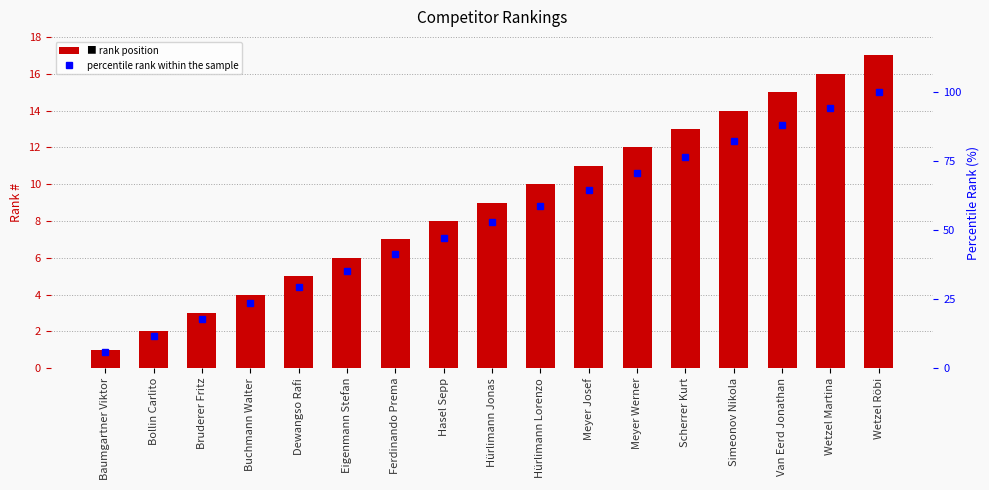

How many data points does each series have?

17